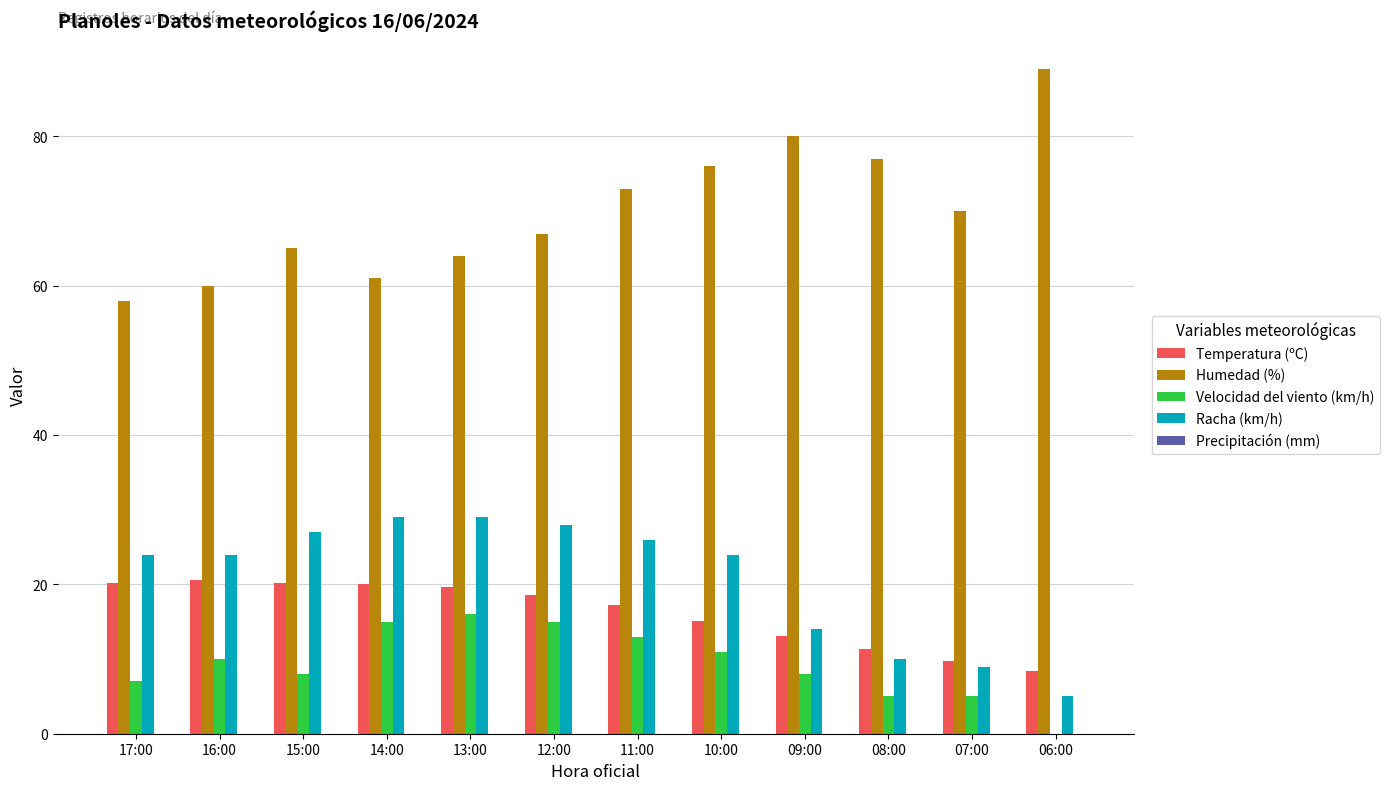

Which series changed the most between 11:00 and 07:00?

Racha (km/h)